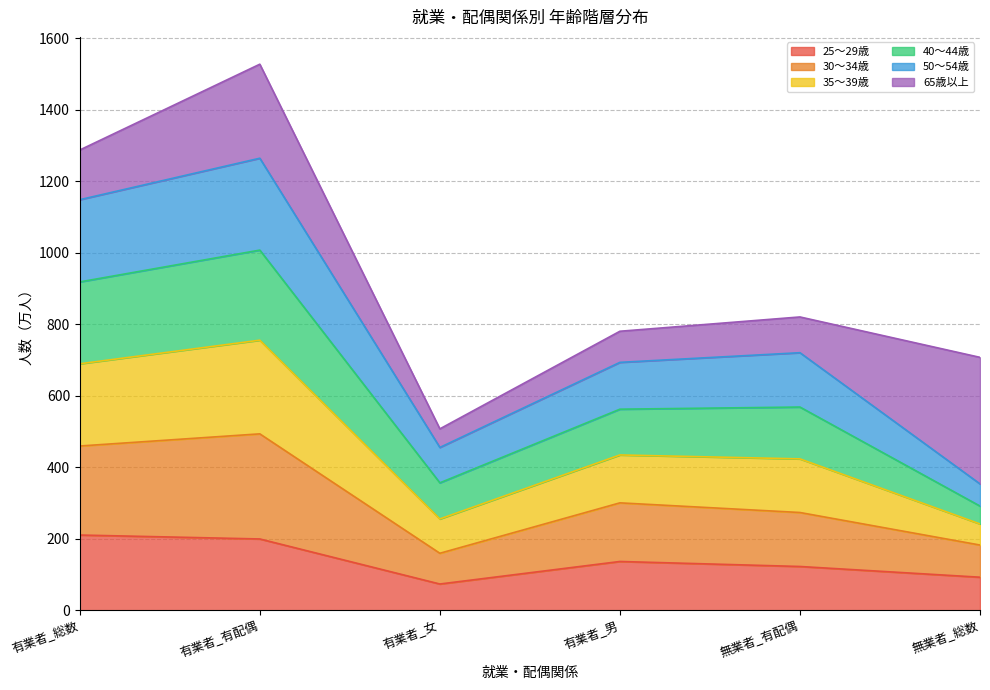

Rank the categories by 35～39歳 value from lowest to highest.

無業者_総数, 有業者_女, 有業者_男, 無業者_有配偶, 有業者_総数, 有業者_有配偶